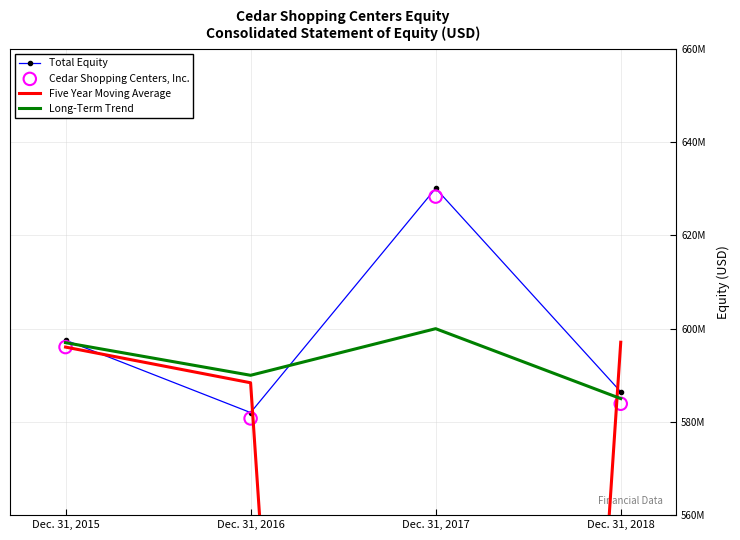

What is the total value across all series at Dec. 31, 2015?

2386642000.0